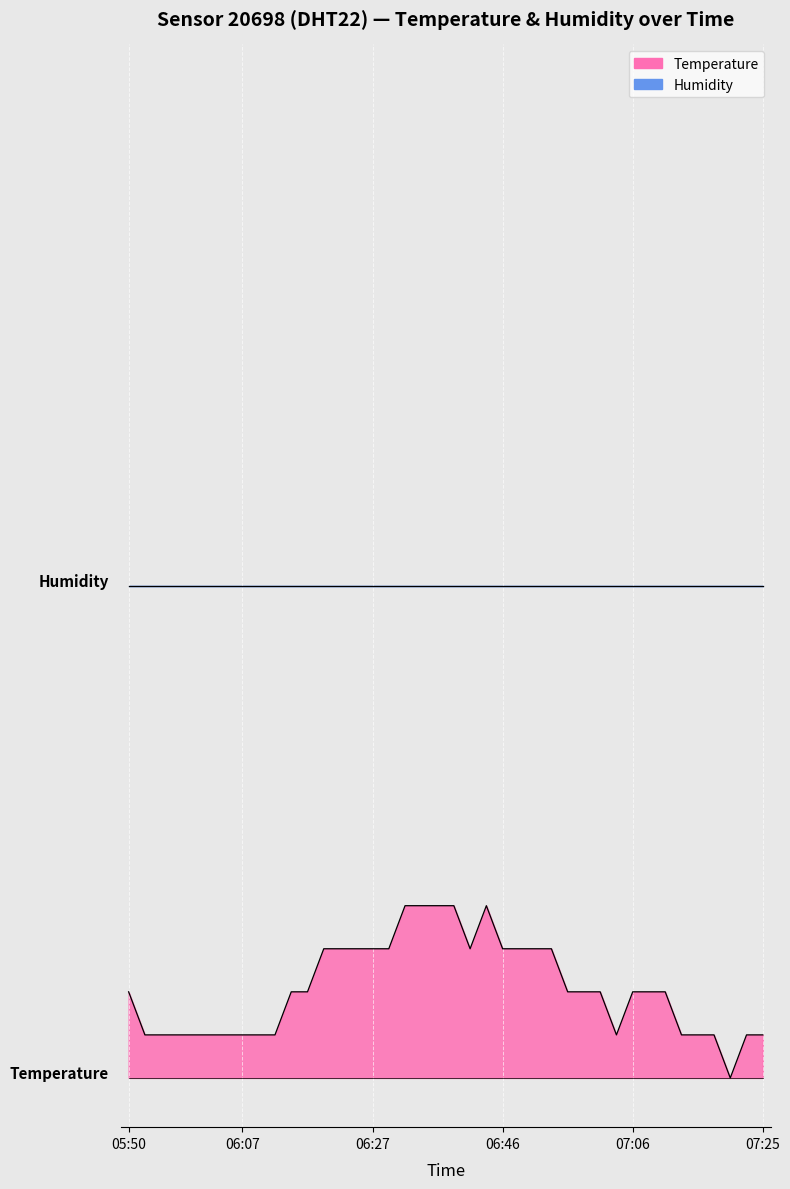

What is the sum of all values?

7.3